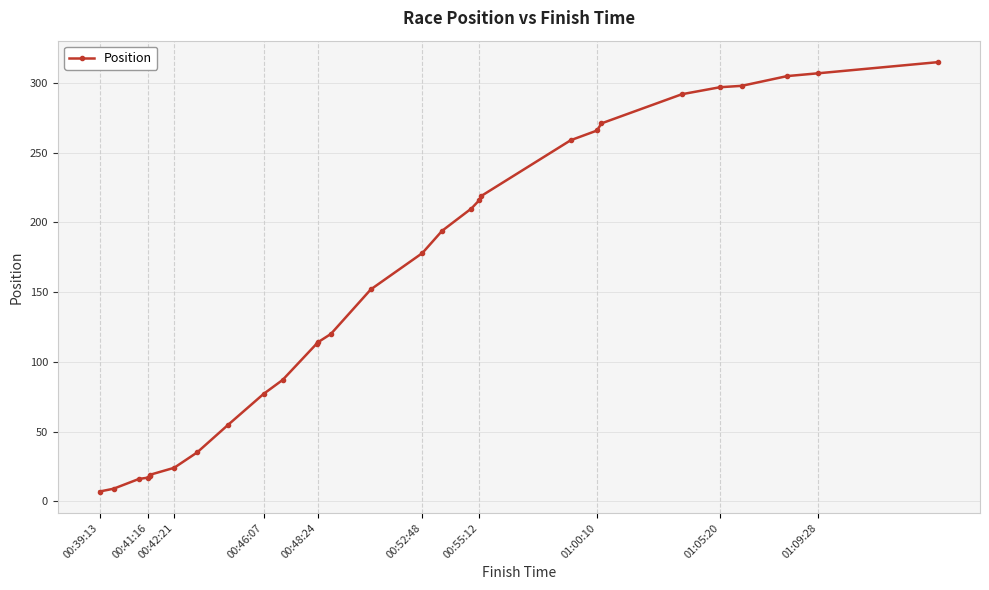

What is the difference between the second highest and second lowest values?

298